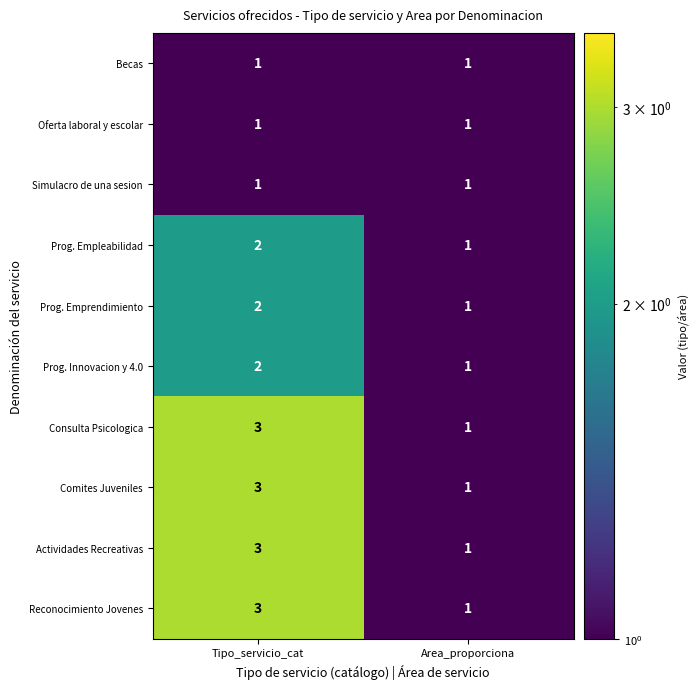

What is the maximum value for Comites Juveniles?

3